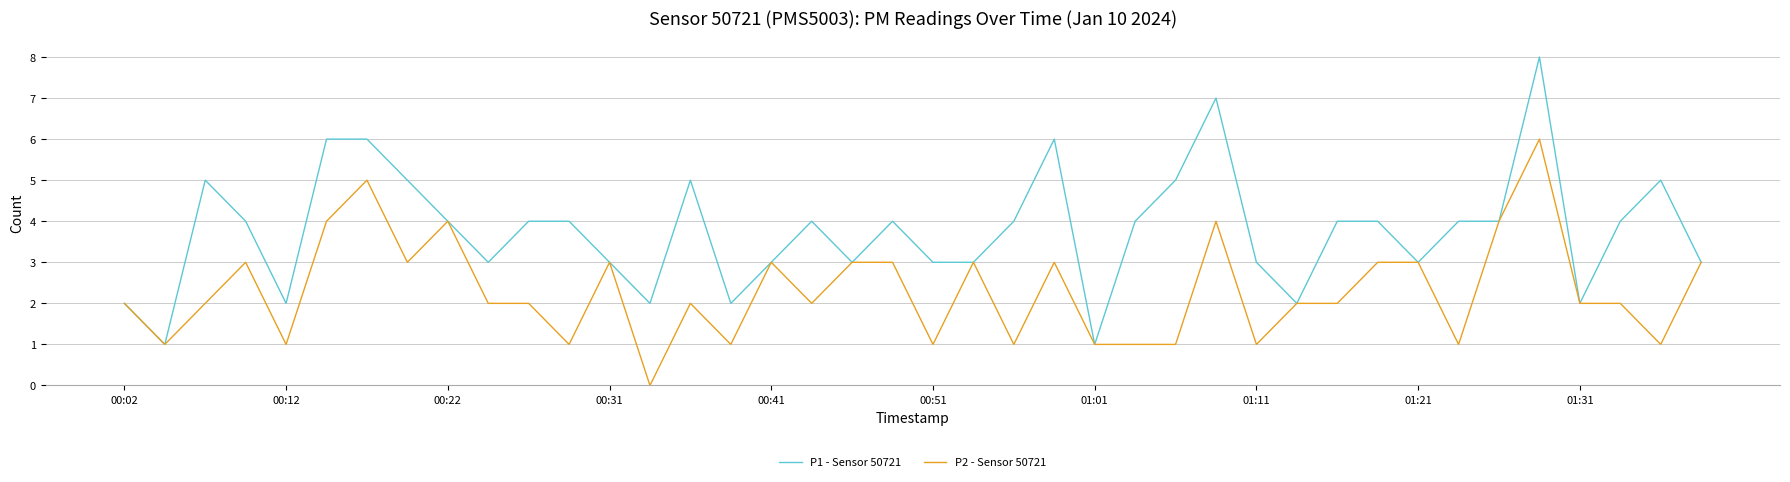

List the series in order of their overall mean, lowest first.

P2 - Sensor 50721, P1 - Sensor 50721